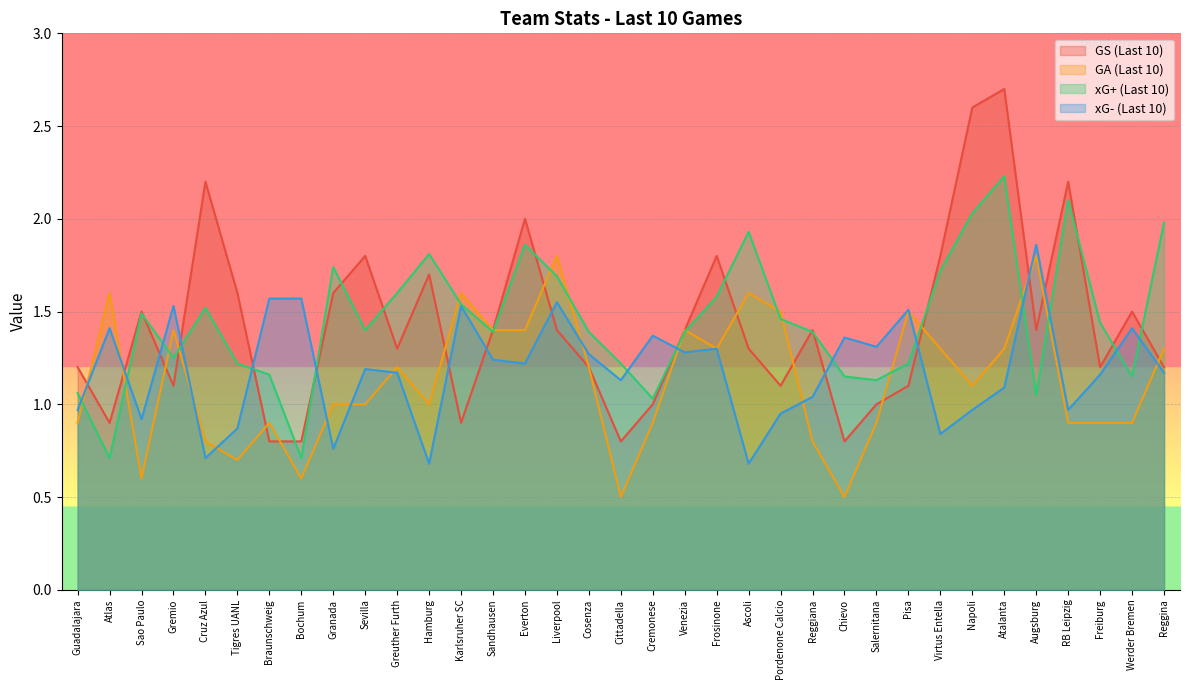

Which label corresponds to the largest value in the chart?

Atalanta